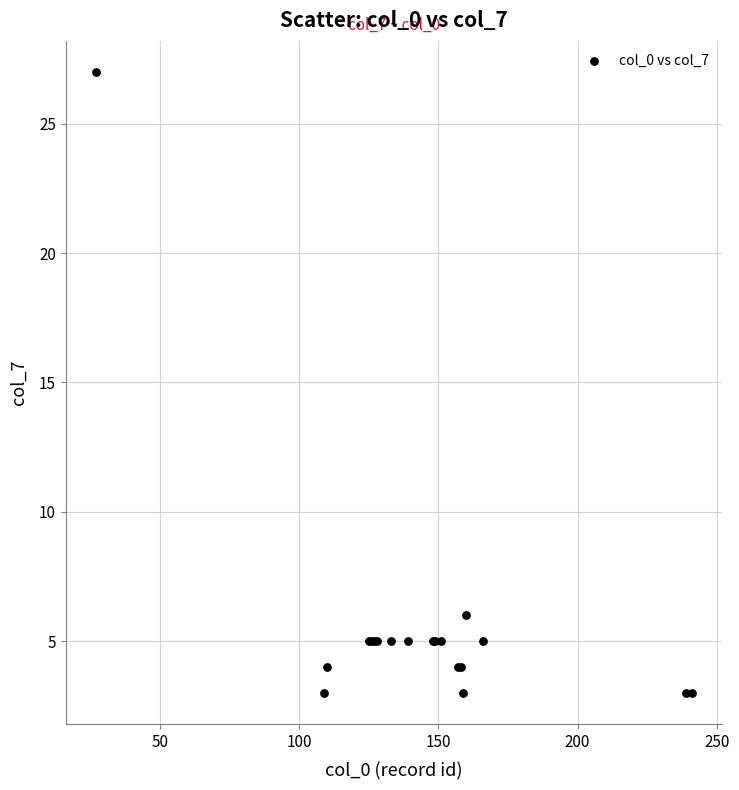

What Y value in the scatter plot is closest to 15?

6